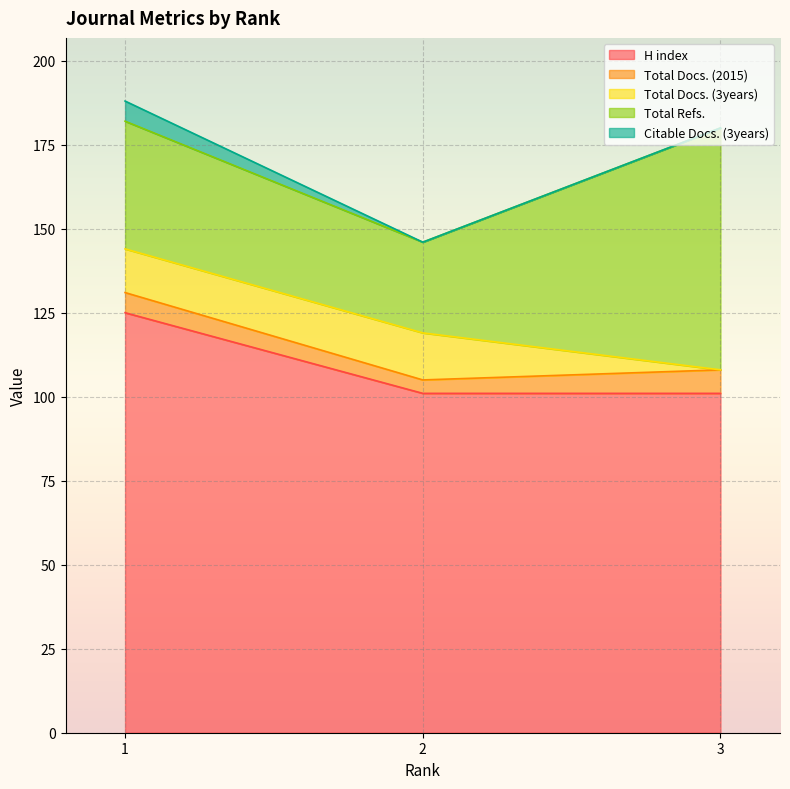

What are all the series names shown in the legend?

H index, Total Docs. (2015), Total Docs. (3years), Total Refs., Citable Docs. (3years)